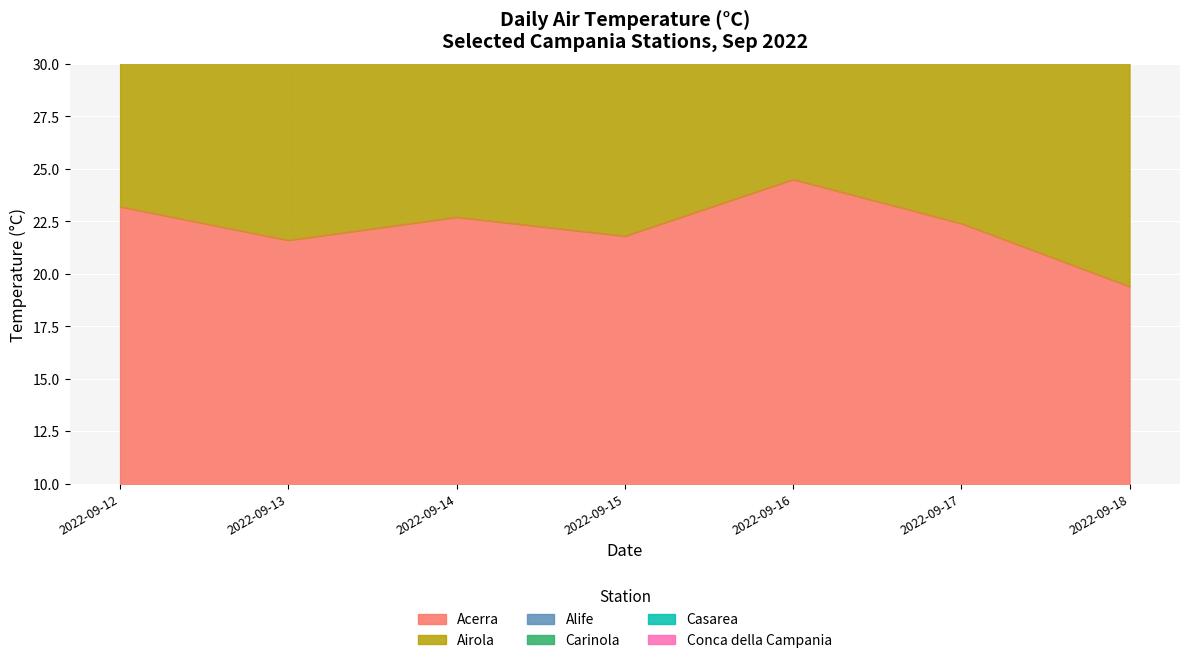

What is the difference between the Airola values at 2022-09-18 and 2022-09-17?

8.3